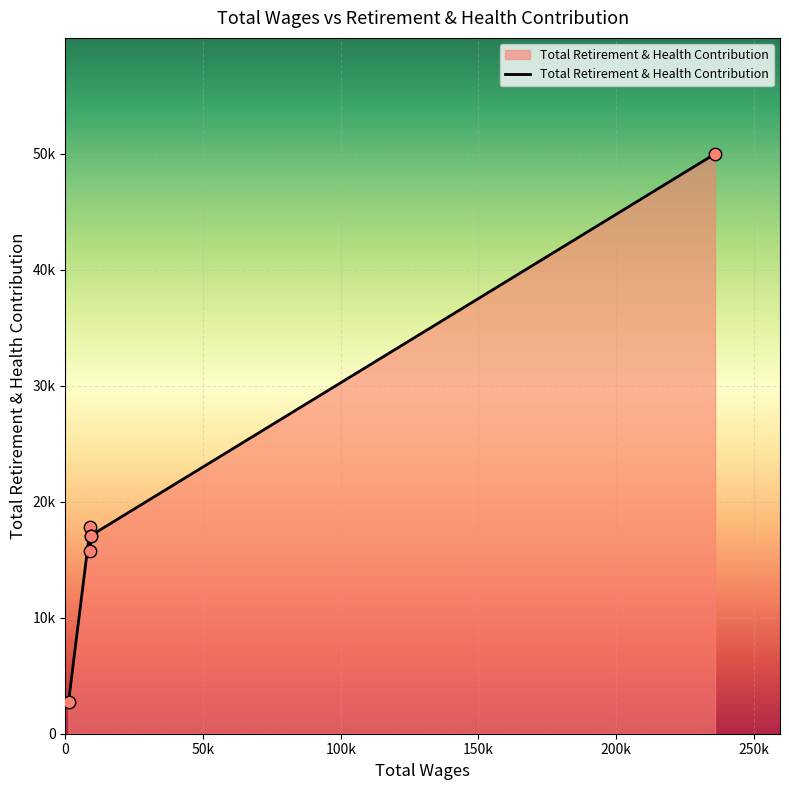

Which has a higher value, 9129.0 or 9129.0?

9129.0